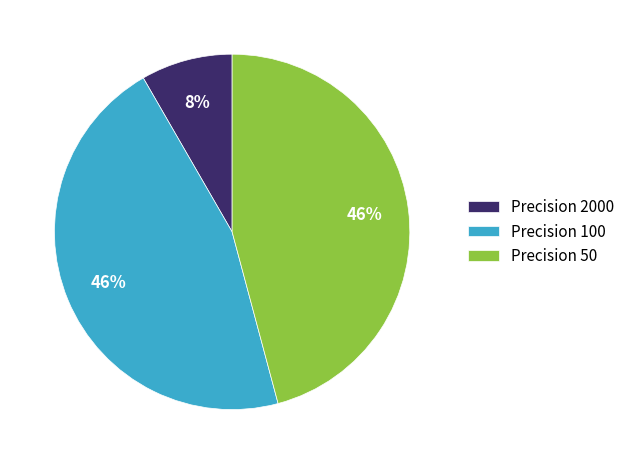

To the nearest percent, what is the difference between the Precision 50 and Precision 2000 slice percentages?

38%